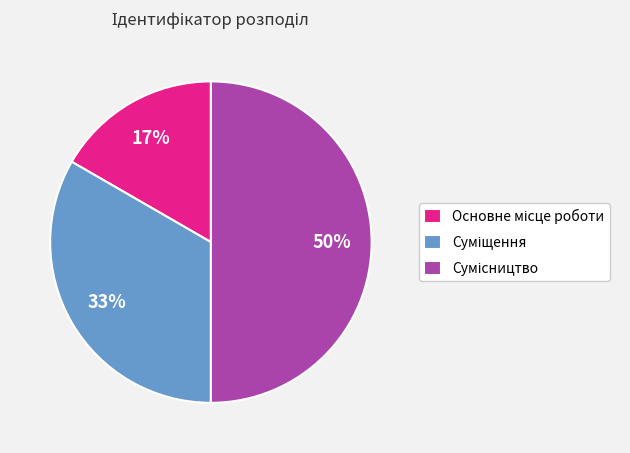

To the nearest percent, what is the average slice percentage?

33%